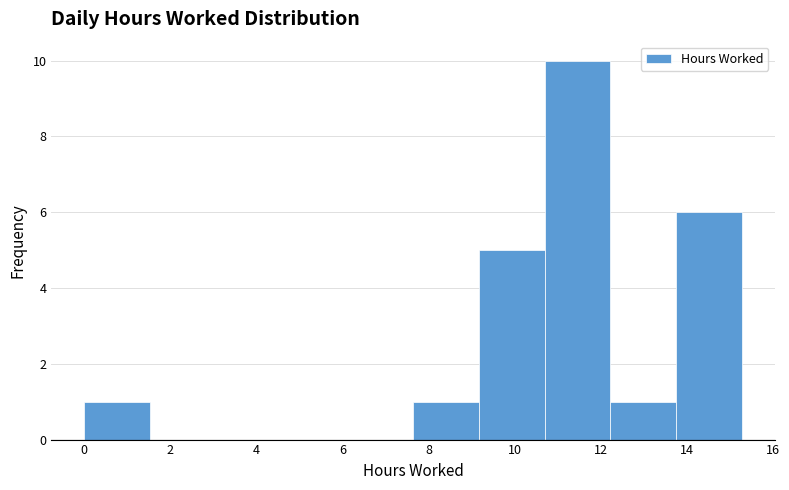

Reading left to right, transcribe this chart: for each bar, give the range it covers on the x-axis and its height. Neither the bar edges nor the heights are printed on the chart, so give them approximately, as read against the axes.

0.0 to 1.6: 1
1.6 to 3.0: 0
3.0 to 4.6: 0
4.6 to 6.2: 0
6.2 to 7.6: 0
7.6 to 9.2: 1
9.2 to 10.6: 5
10.6 to 12.2: 10
12.2 to 13.8: 1
13.8 to 15.2: 6